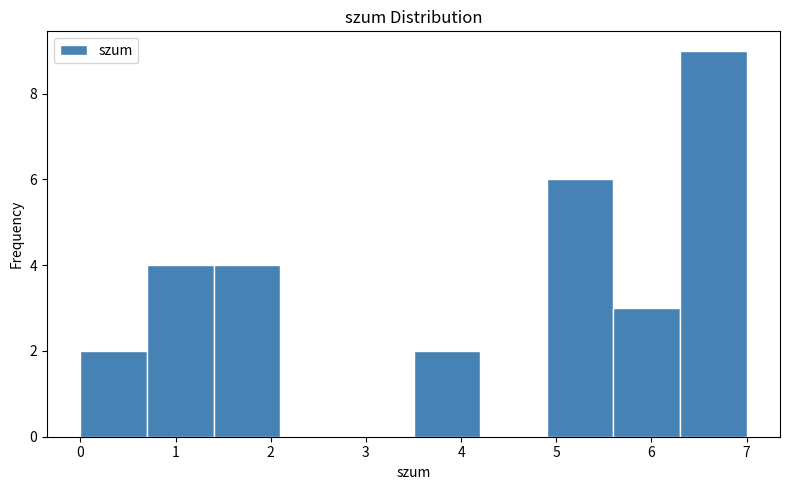

Over which range of the x-axis is the bar tallest?

6.3 to 7.0